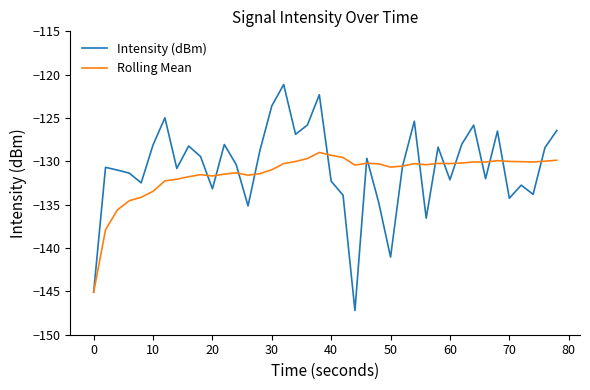

What is the minimum value shown in the chart?

-147.2